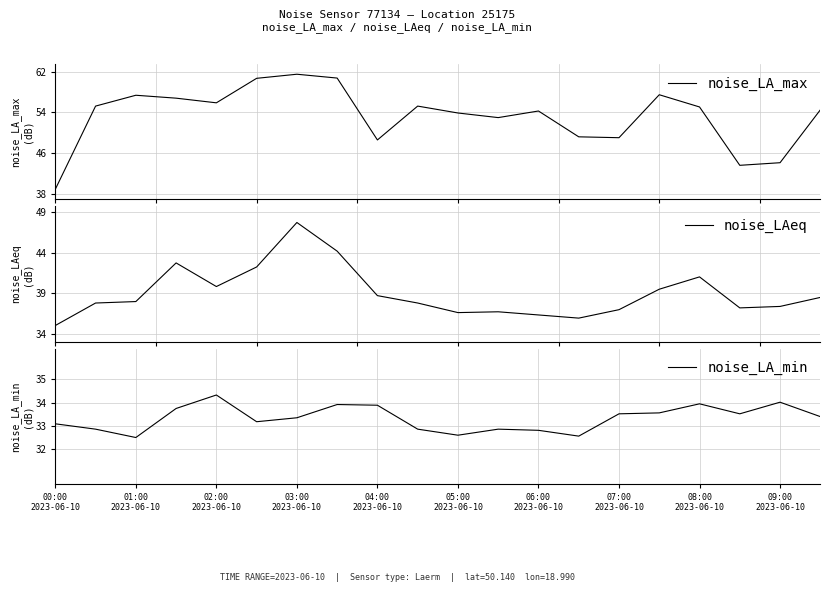

What is the difference between the maximum and minimum values in the noise_LA_min series?

1.8